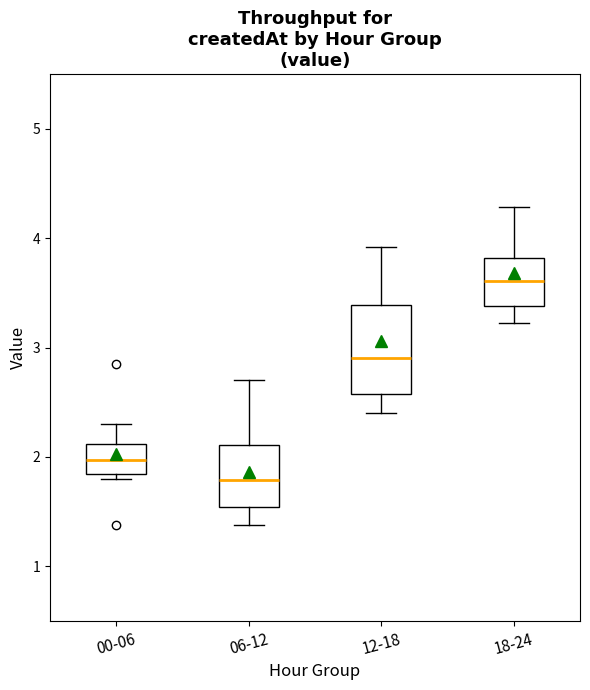

Where is the upper edge of the box for 12-18 on the y-axis? The values are not printed on the chart, so give them approximately, as read against the axis.

3.4